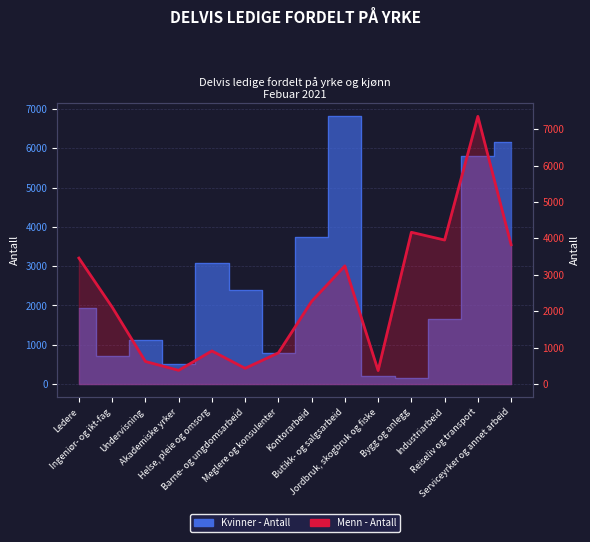

What is the difference between the Kvinner - Antall values at Industriarbeid and Barne- og ungdomsarbeid?

734